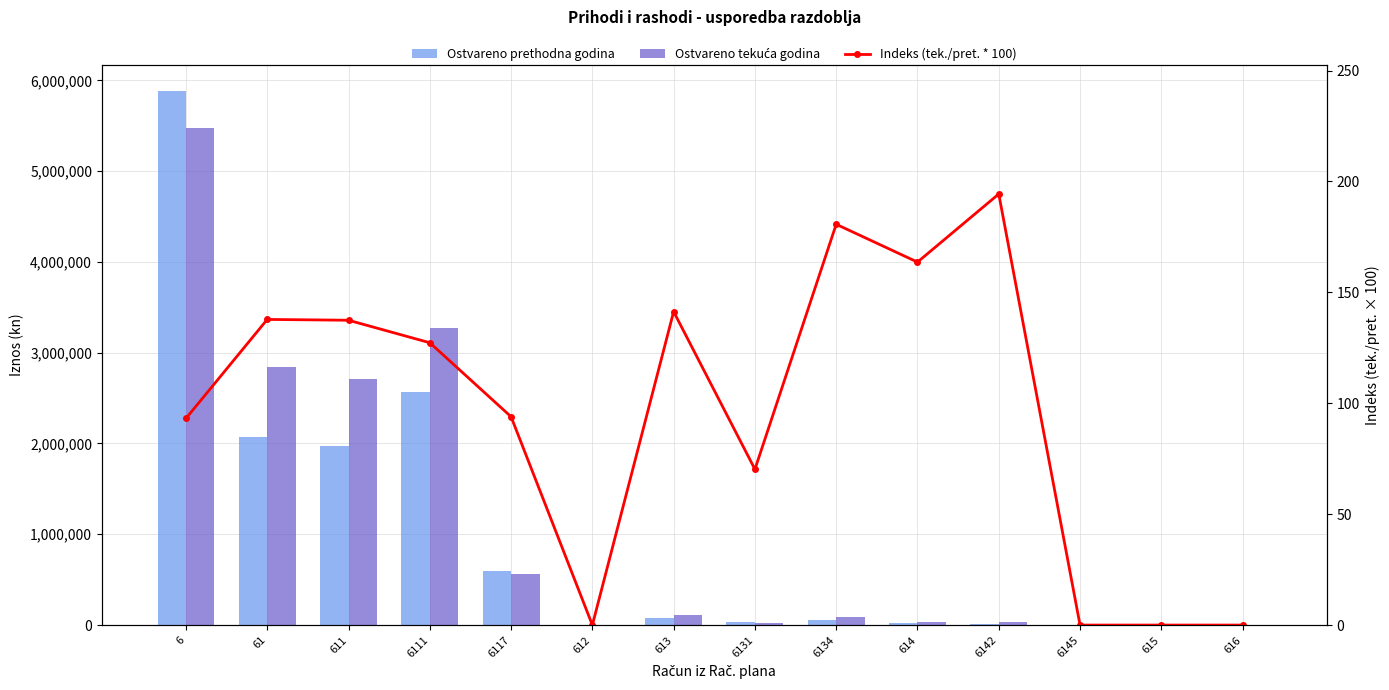

Where does the Ostvareno tekuća godina series first go above 92076?

6